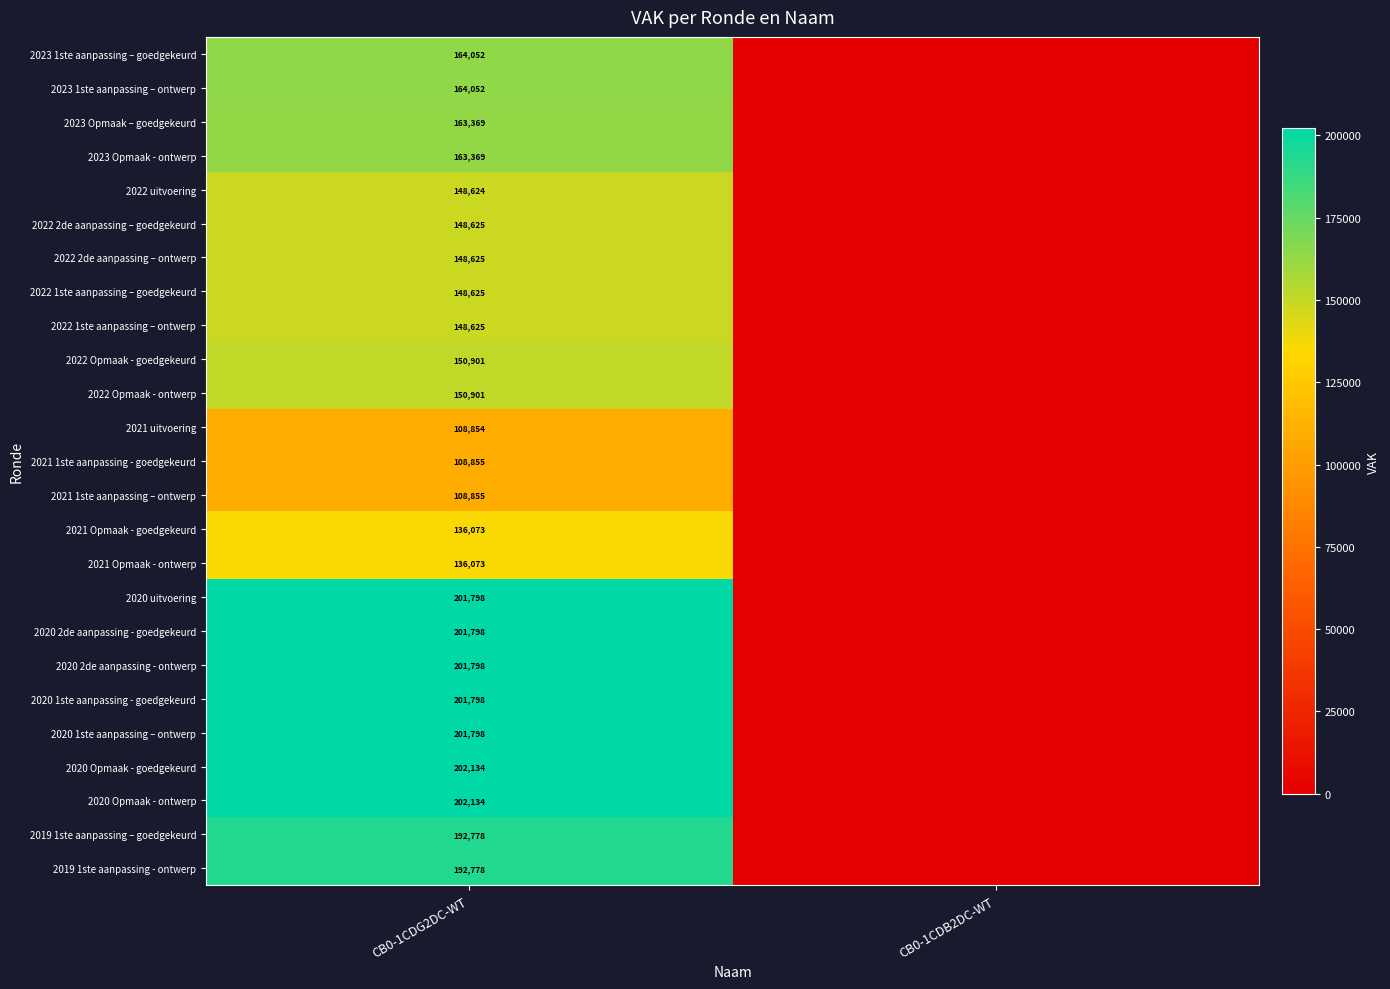

The value of 2022 2de aanpassing – ontwerp at CB0-1CDG2DC-WT is 77442. True or false?

False